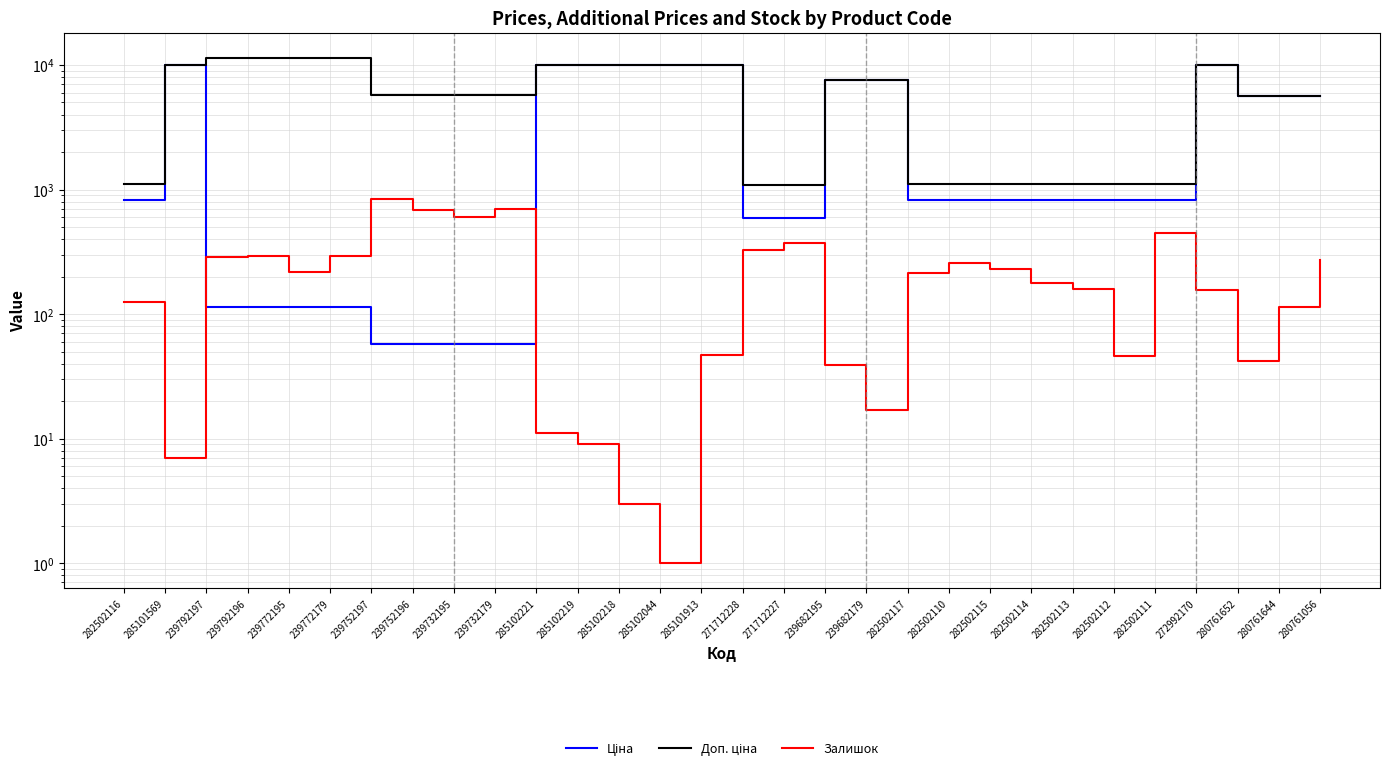

Which category has the highest value in the Доп. ціна series?

239792197